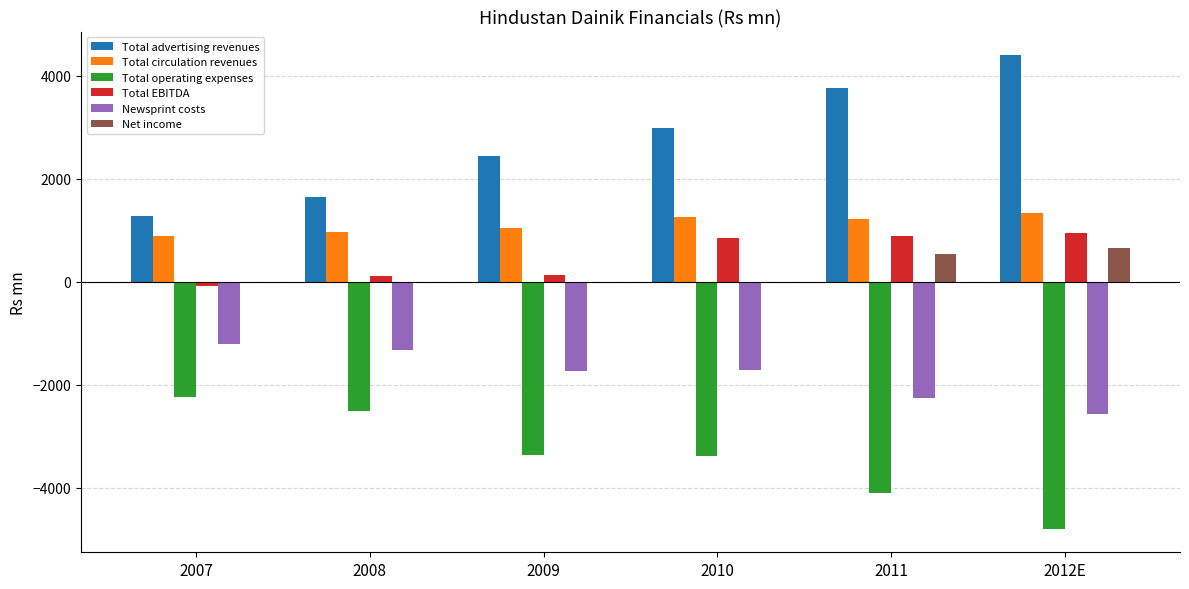

Between 2007 and 2012E, which series saw the biggest shift?

Total advertising revenues